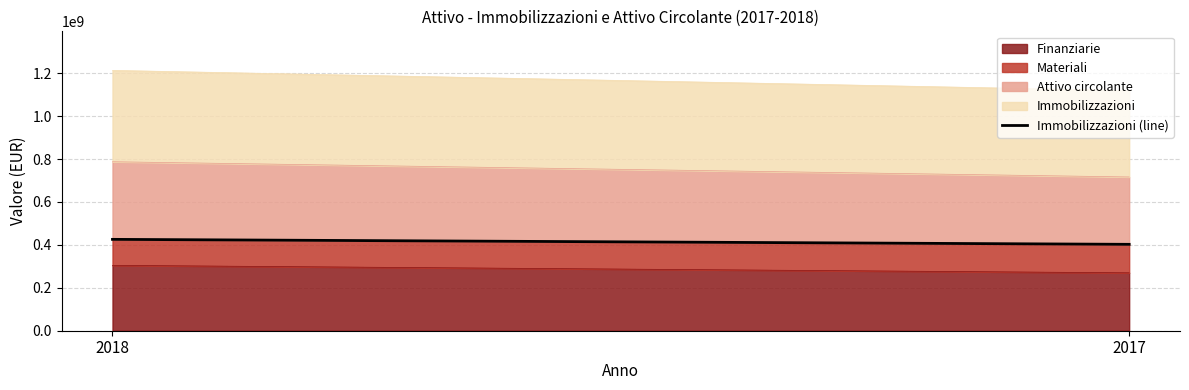

What is the difference between the maximum and minimum values?

23187219